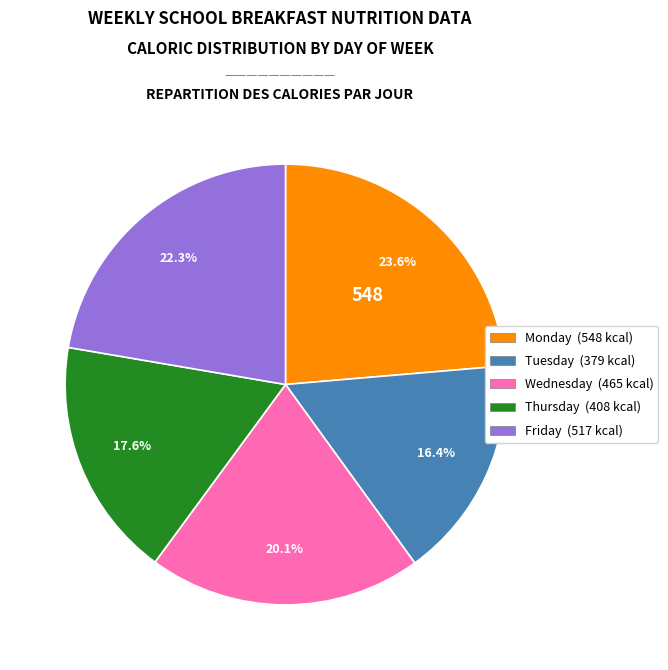

Is there a majority slice in this chart?

No